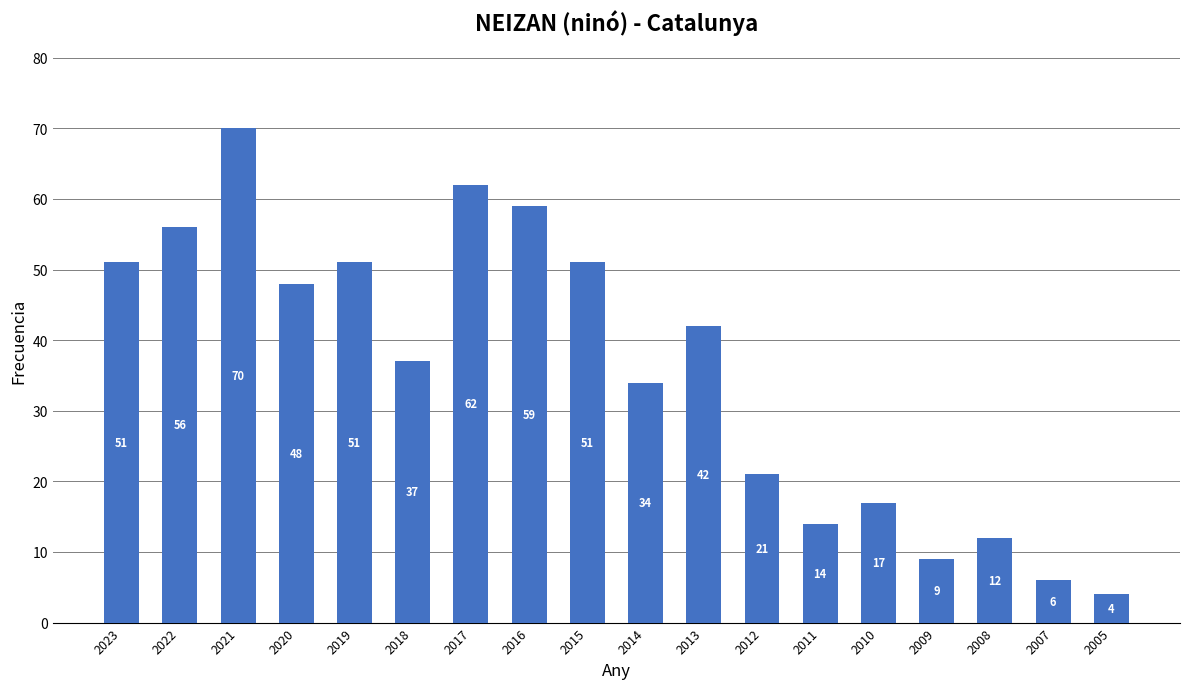

Which has a higher value, 2019 or 2017?

2017